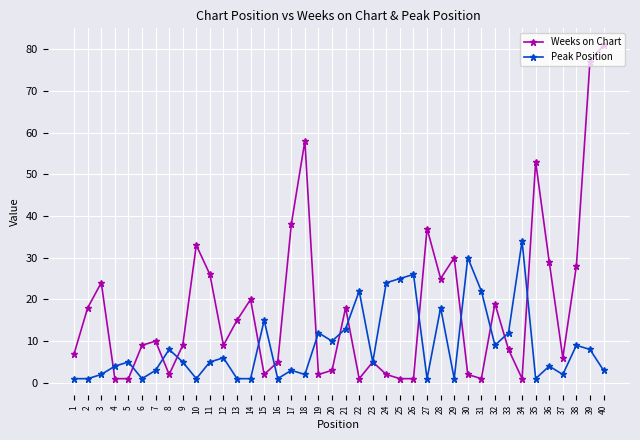

At 25, list the series in order from smallest to largest.

Weeks on Chart, Peak Position